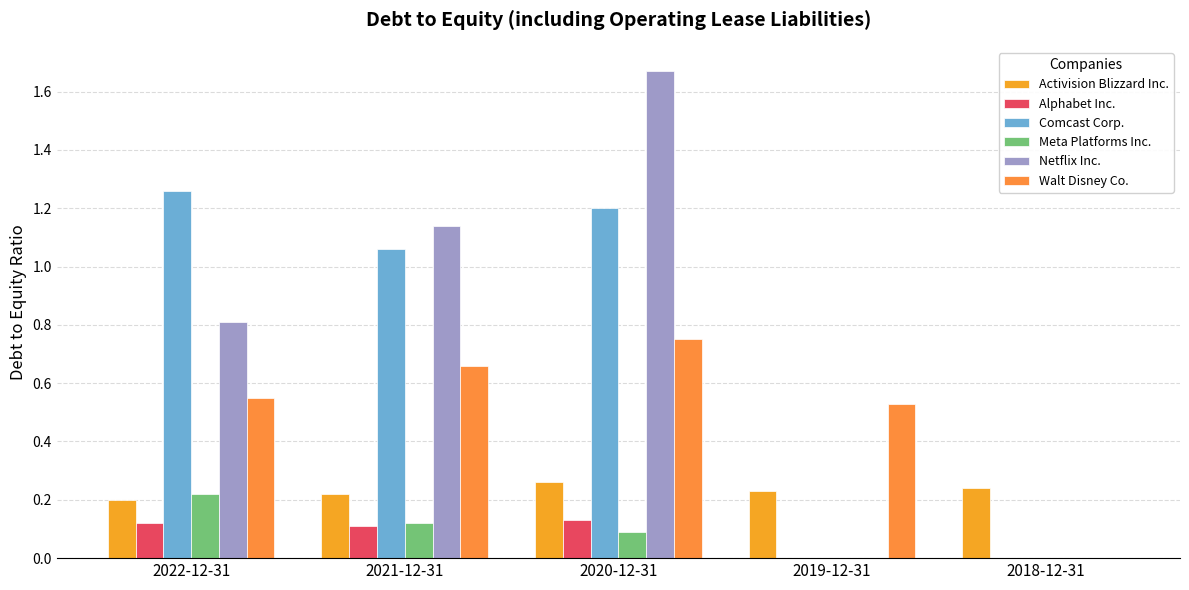

Where is Activision Blizzard Inc. nearest to the value 0?

2022-12-31